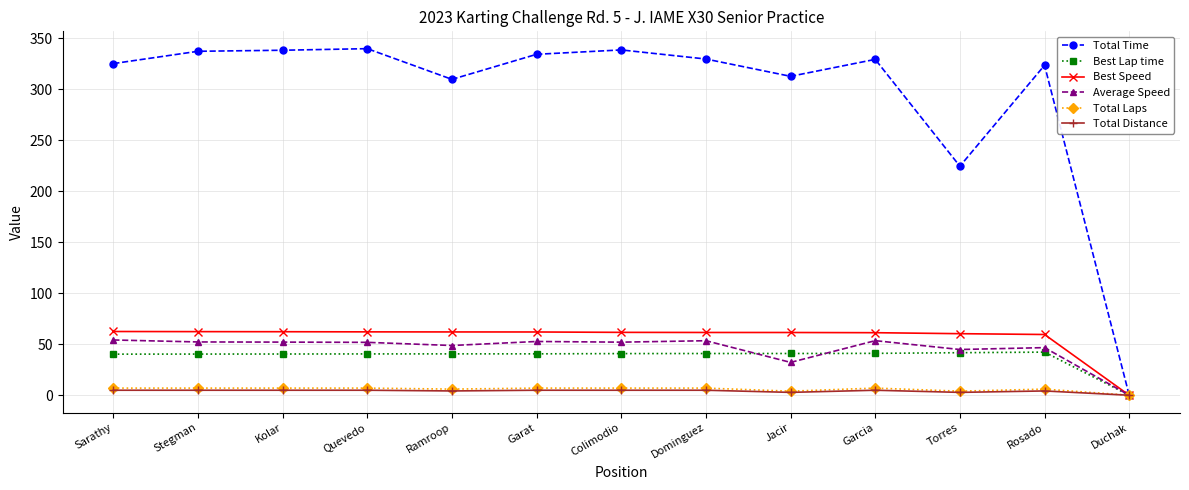

Which series has the largest total across all categories?

Total Time